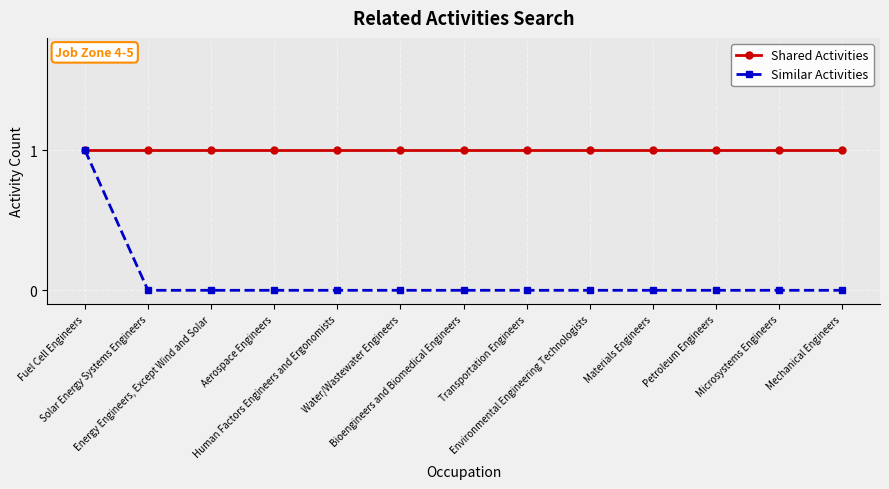

Is it true that Similar Activities equals 1 at Energy Engineers, Except Wind and Solar?

False